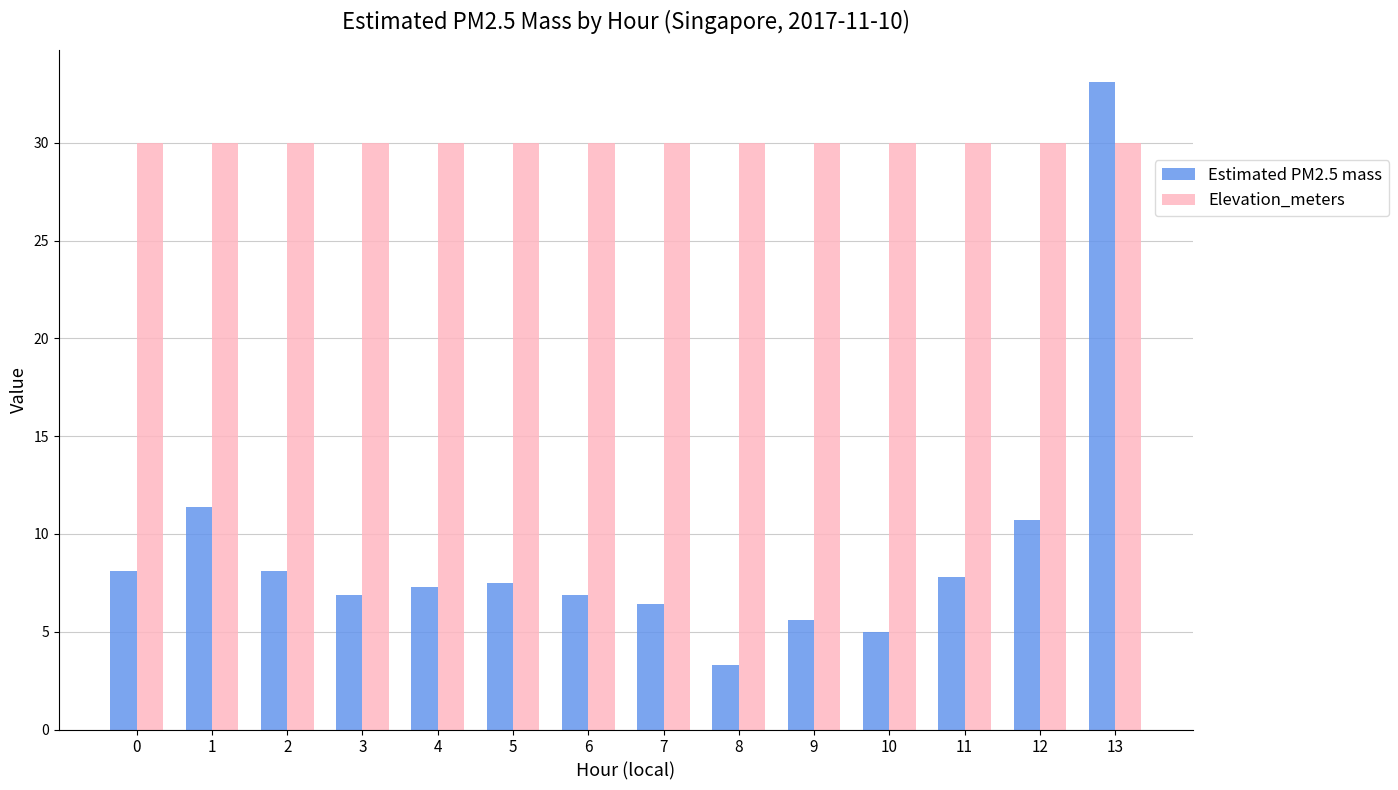

True or false: Elevation_meters has a value of 51.2 at 5.

False